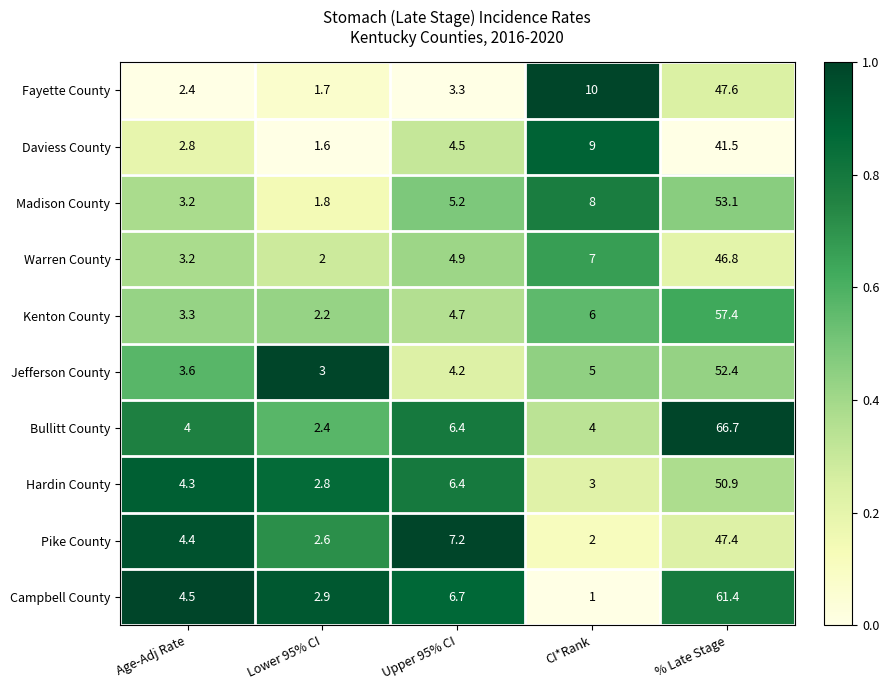

Where is Kenton County nearest to the value 29?

CI*Rank